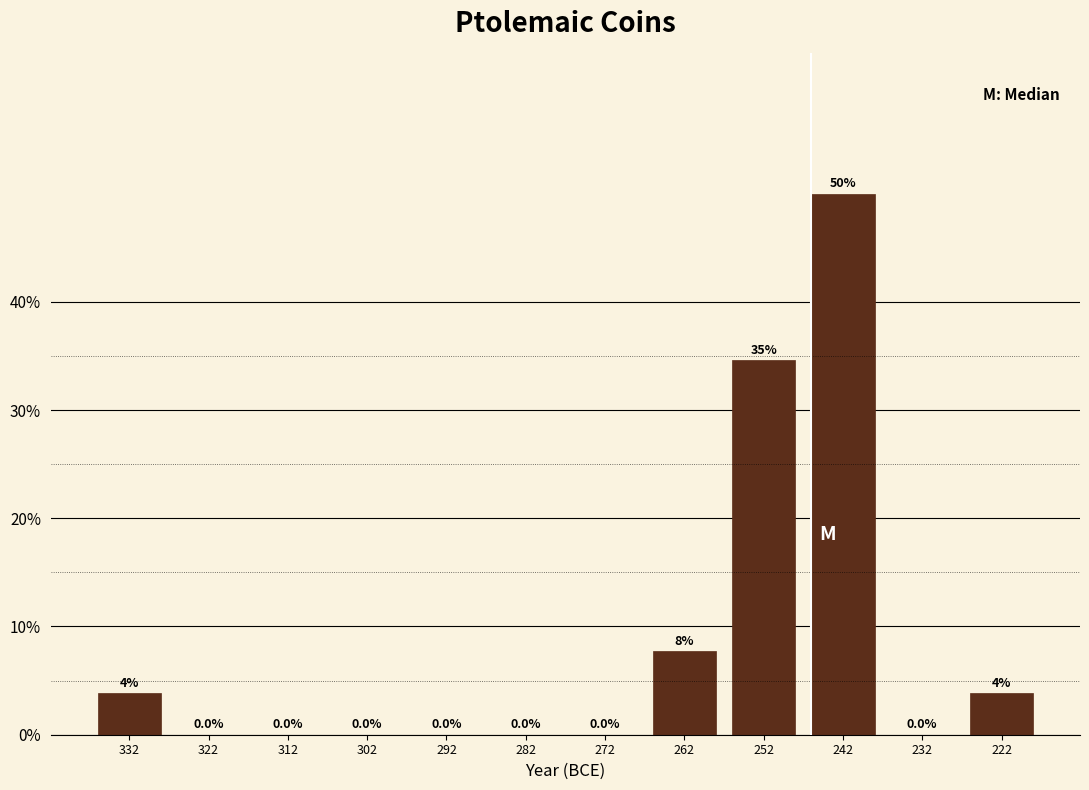

What is the sum of the values at 322 and 252?

34.6